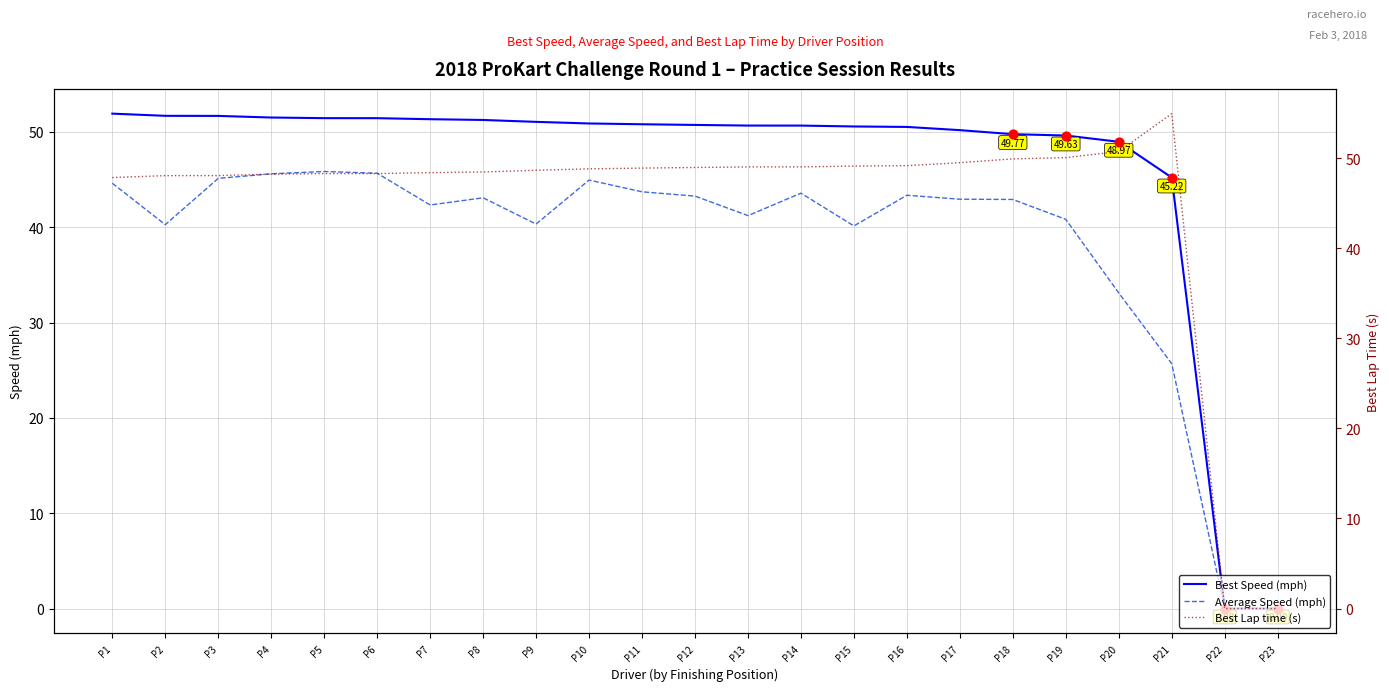

Which series reaches the maximum Y coordinate?

Best Lap time (s)